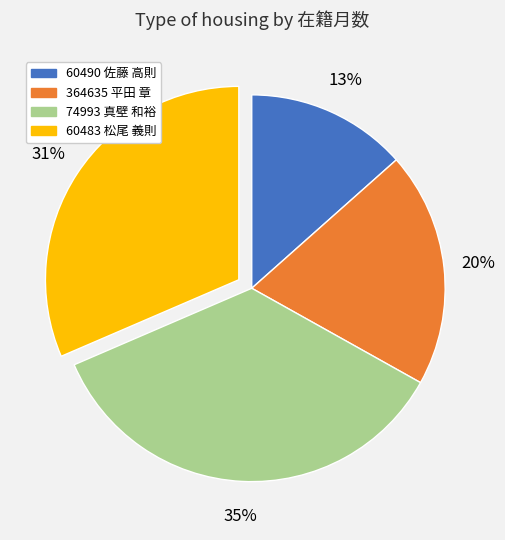

Between 74993 真壁 和裕 and 60483 松尾 義則, which is larger?

74993 真壁 和裕